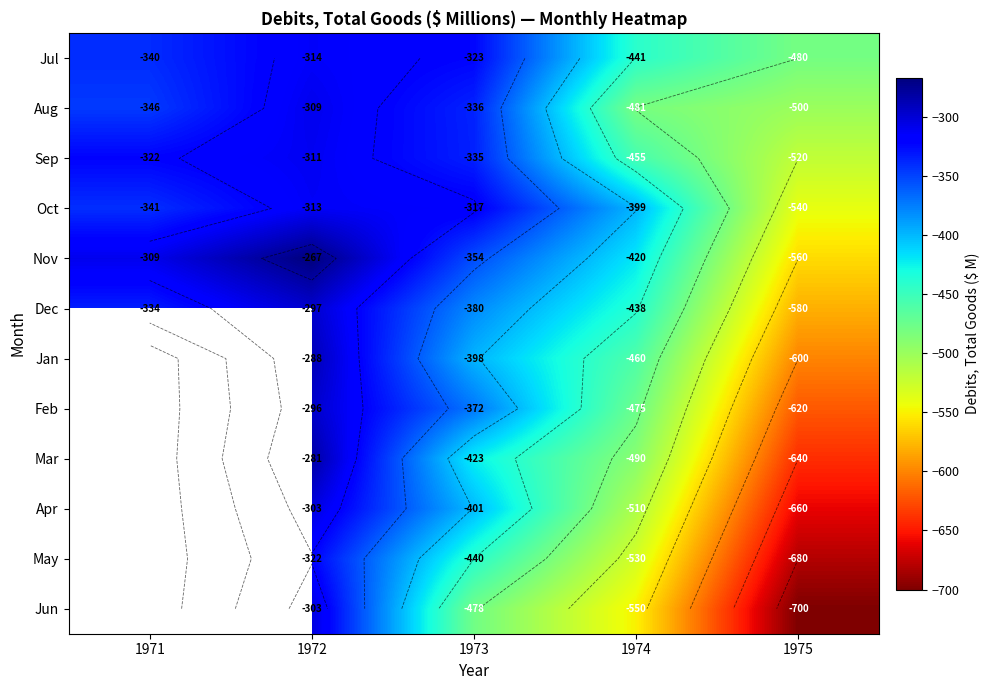

Which label corresponds to the largest value in the chart?

1972